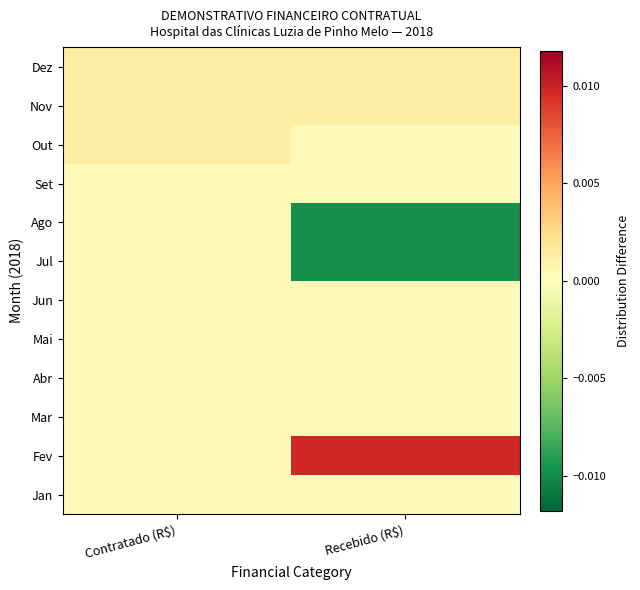

Which has a higher value, Contratado (R$) or Recebido (R$)?

Contratado (R$)